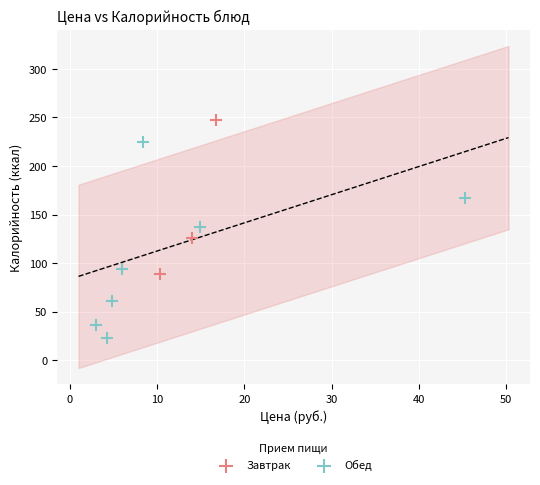

Which series reaches the maximum Y coordinate?

Завтрак